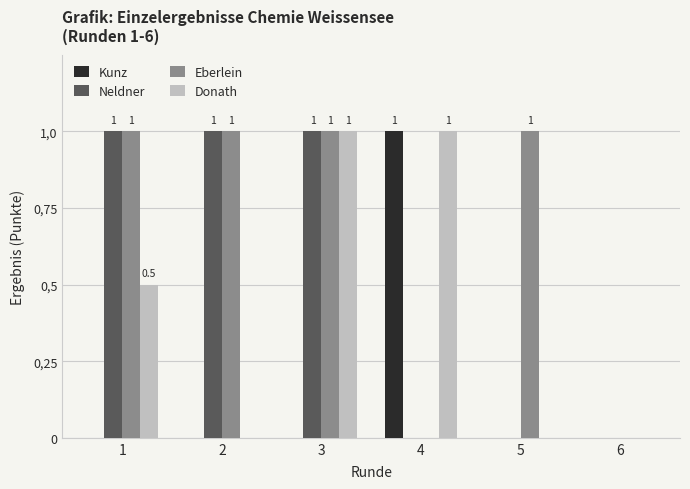

What are all the series names shown in the legend?

Kunz, Neldner, Eberlein, Donath